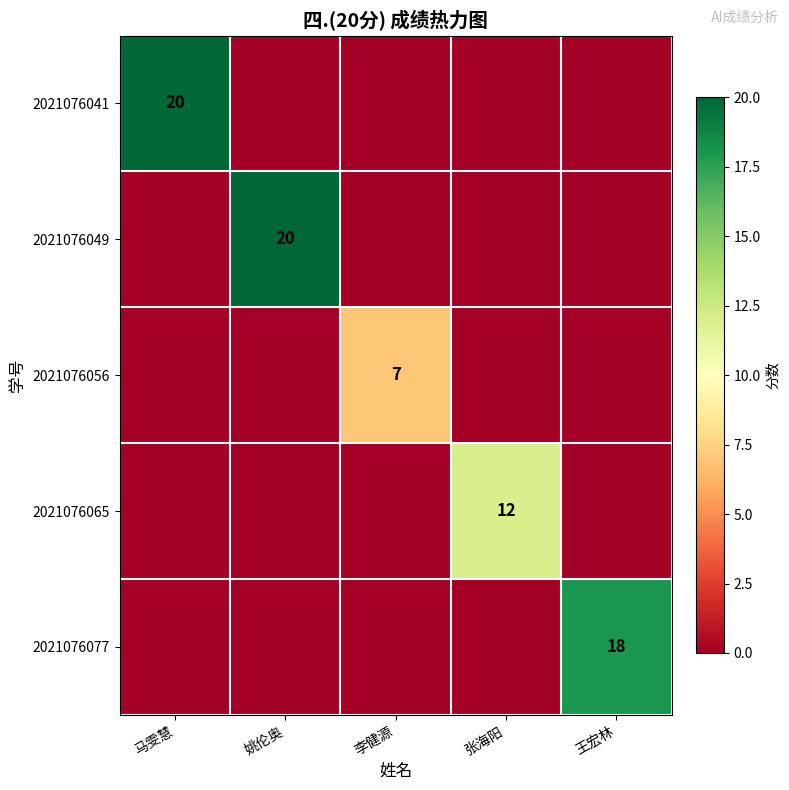

The value of 2021076077 at 王宏林 is 18. True or false?

True